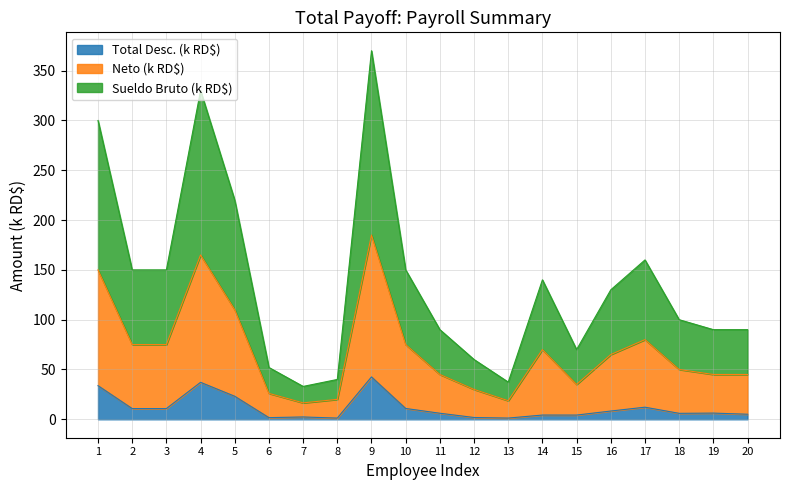

List the labels in order of Sueldo Bruto value, largest first.

9, 4, 1, 5, 17, 2, 3, 10, 14, 16, 18, 11, 19, 20, 15, 12, 6, 8, 13, 7